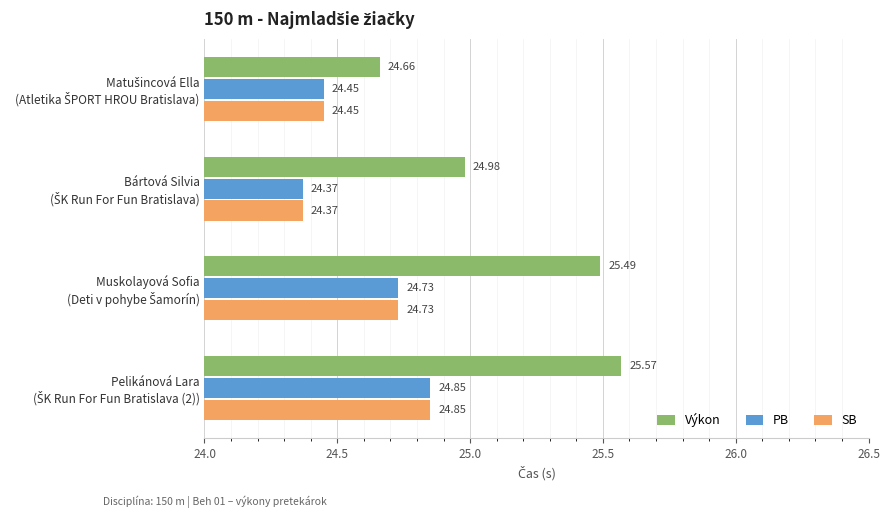

What is the difference between the maximum and second lowest values in the PB series?

0.4